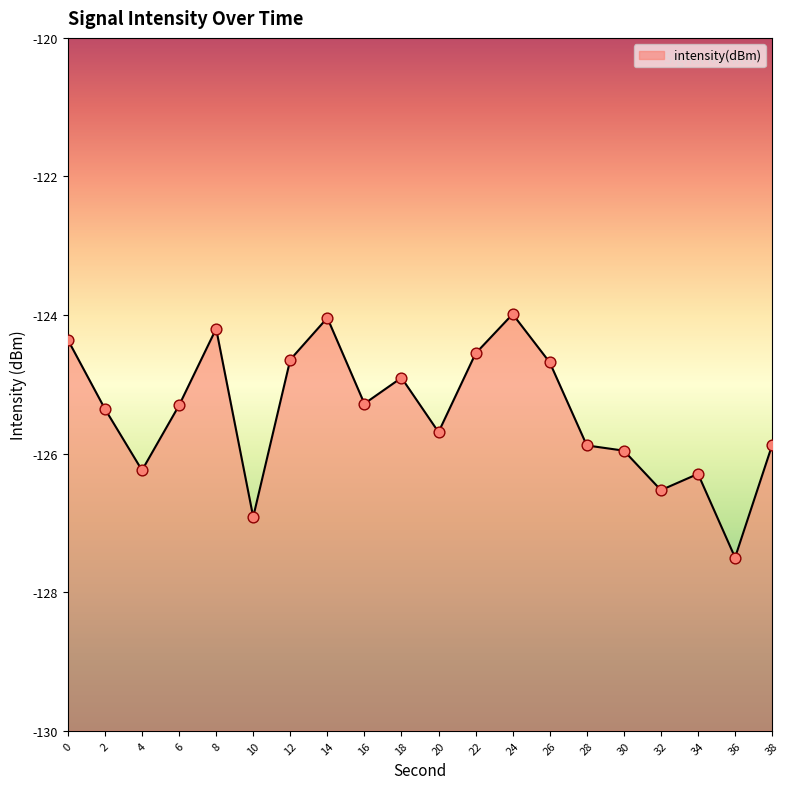

What is the change in value from 2 to 38?

-0.5